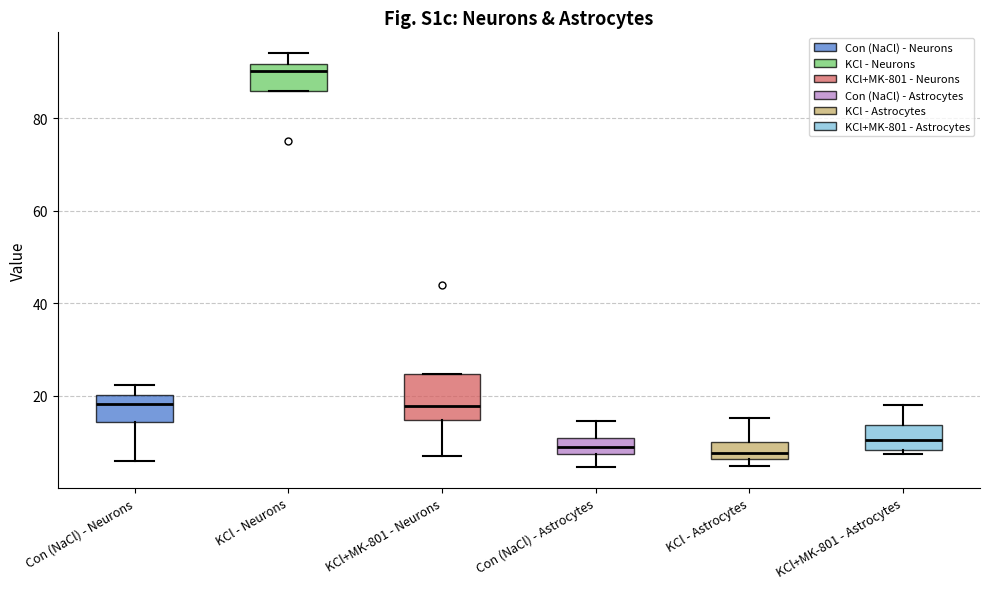

Reading left to right, read every box against the y-axis: the position of its median line, the range the box covers, and the ends of its whiskers. The values are not printed on the chart, so give them approximately, as read against the axis.

Con (NaCl) - Neurons: median 18, box 14 to 20, whiskers 6 to 22
KCl - Neurons: median 90, box 86 to 92, whiskers 86 to 94
KCl+MK-801 - Neurons: median 18, box 14 to 24, whiskers 8 to 24
Con (NaCl) - Astrocytes: median 8 (inside the box), box 8 to 10, whiskers 4 to 14
KCl - Astrocytes: median 8, box 6 to 10, whiskers 4 to 16
KCl+MK-801 - Astrocytes: median 10, box 8 to 14, whiskers 8 (just below the box's lower edge) to 18